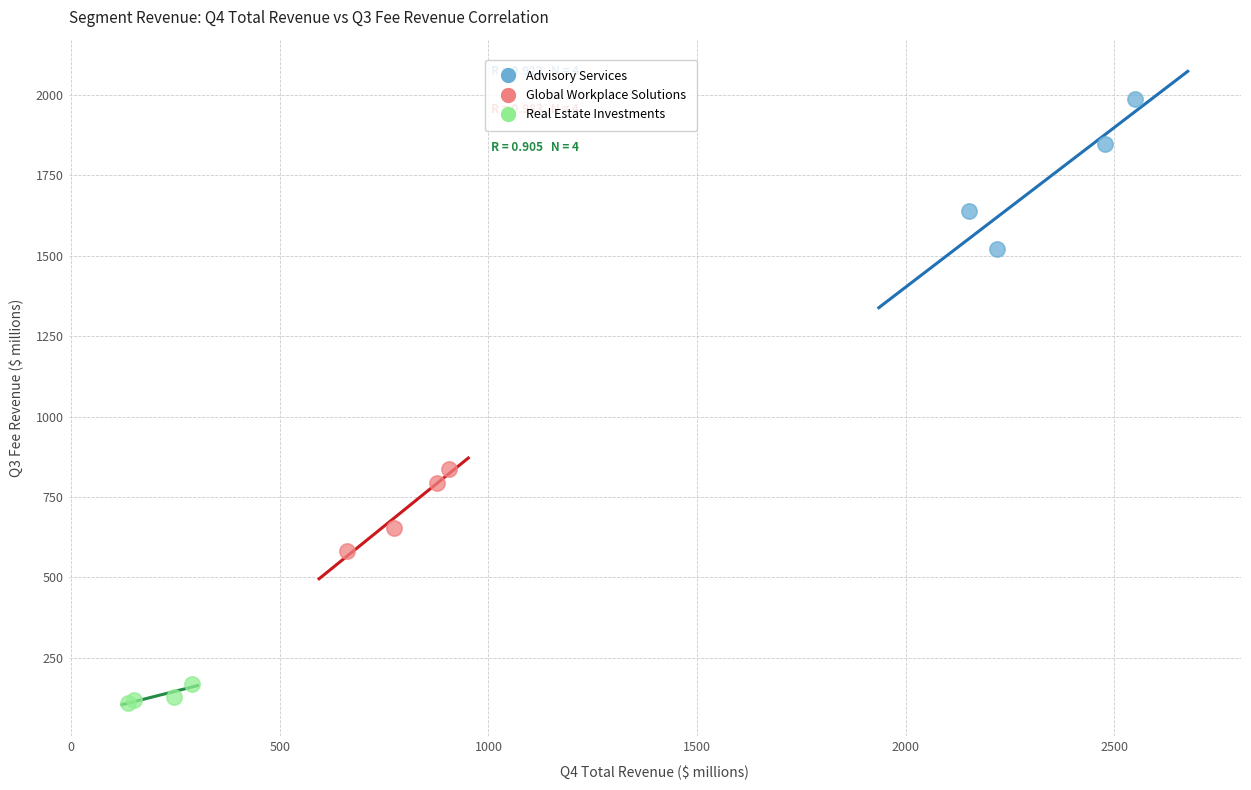

Which series reaches the maximum Y coordinate?

Advisory Services